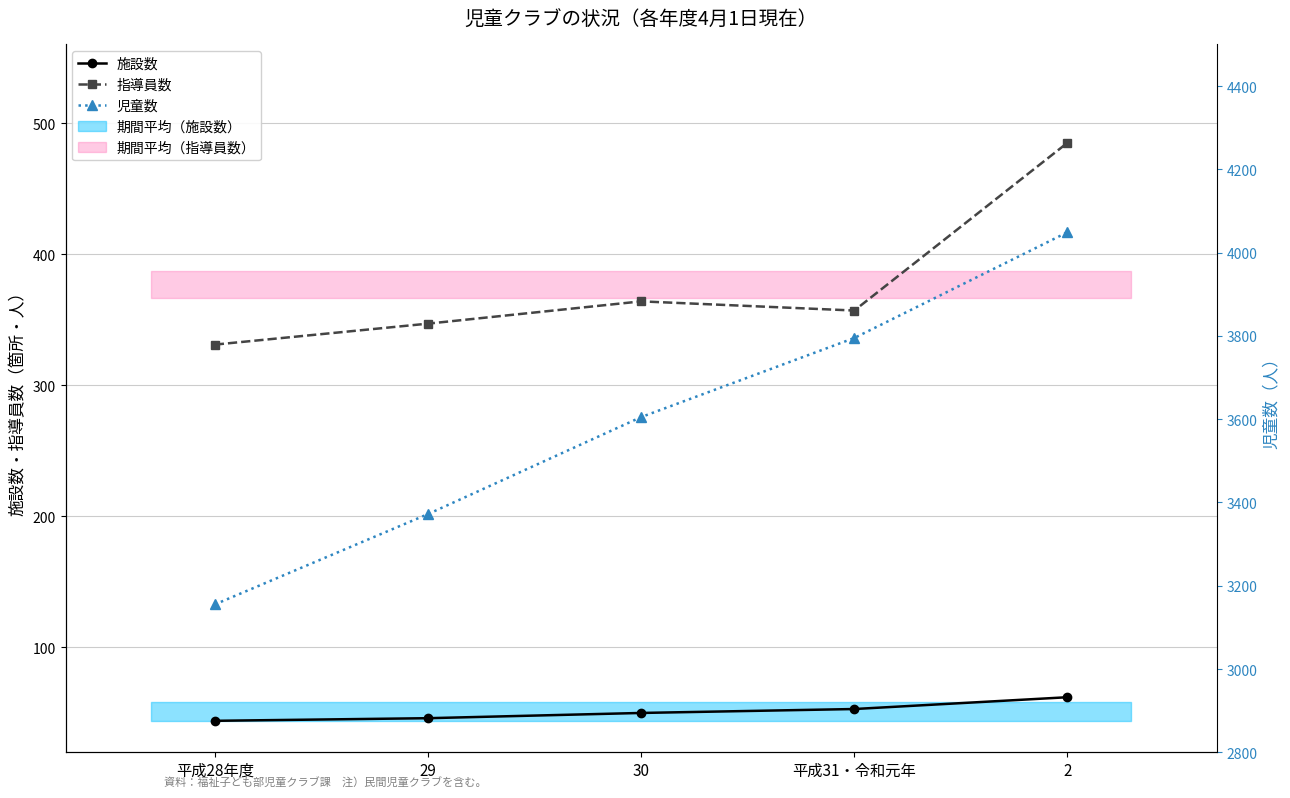

Rank the categories by 施設数 value from lowest to highest.

平成28年度, 29, 30, 平成31・令和元年, 2